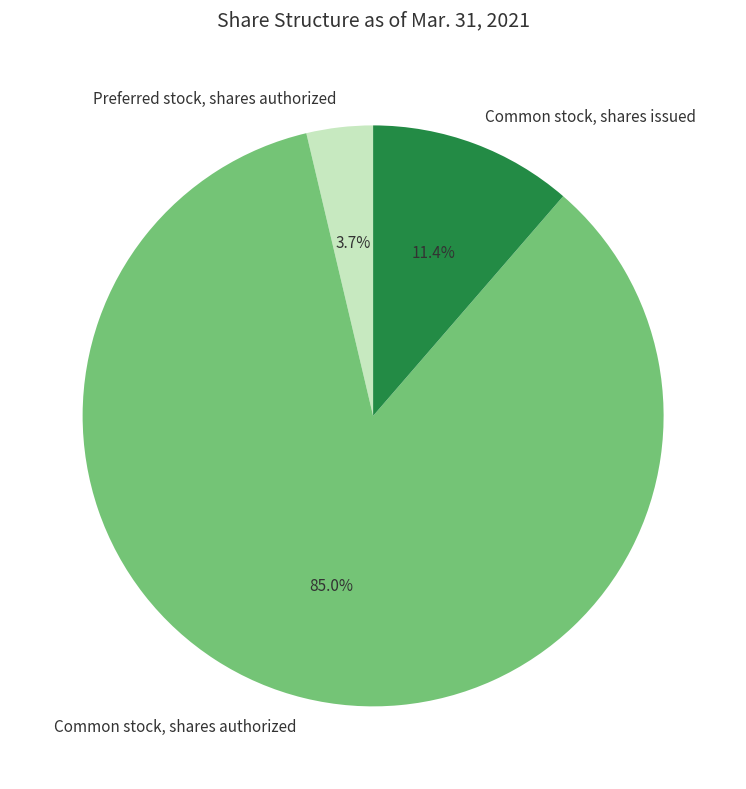

What is the total percentage of Preferred stock, shares authorized and Common stock, shares authorized?

88.6%